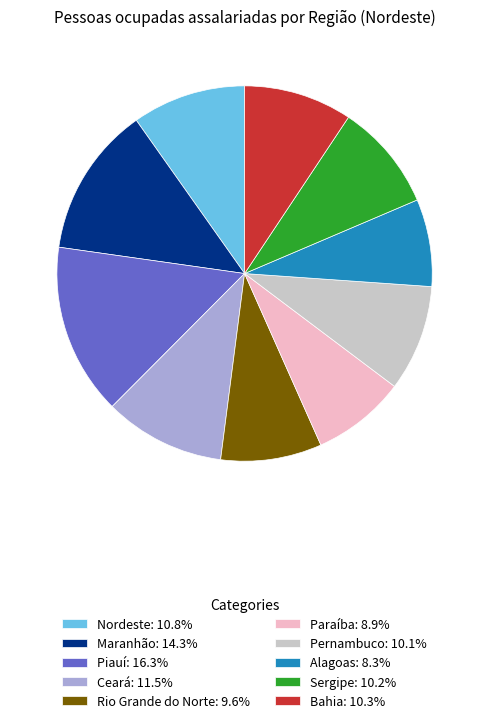

Is the sum of Nordeste and Piauí greater than half?

No